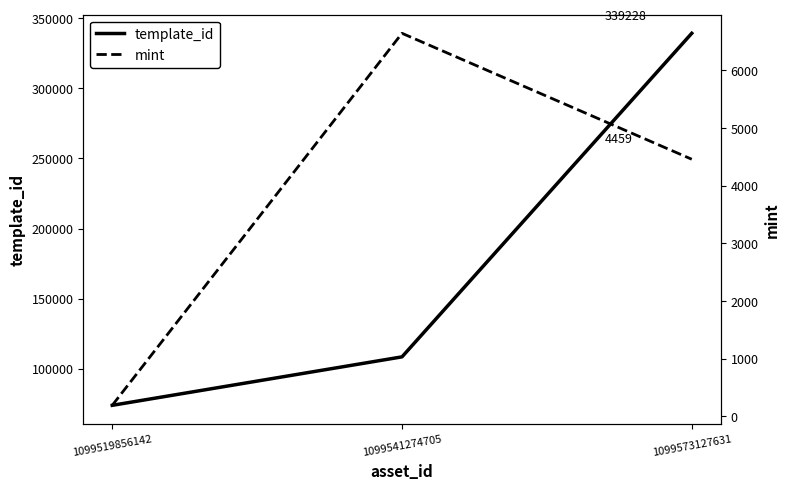

How many data points in mint are less than 4459?

1